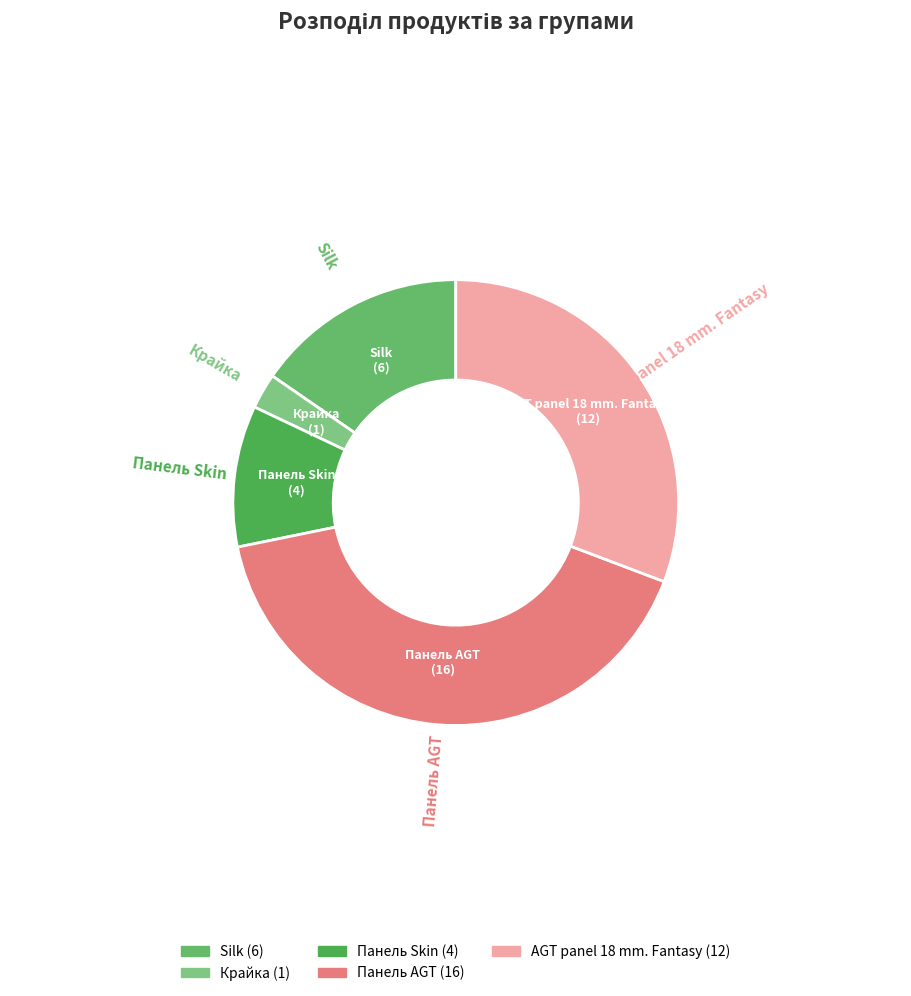

How many segments does this pie chart have?

5